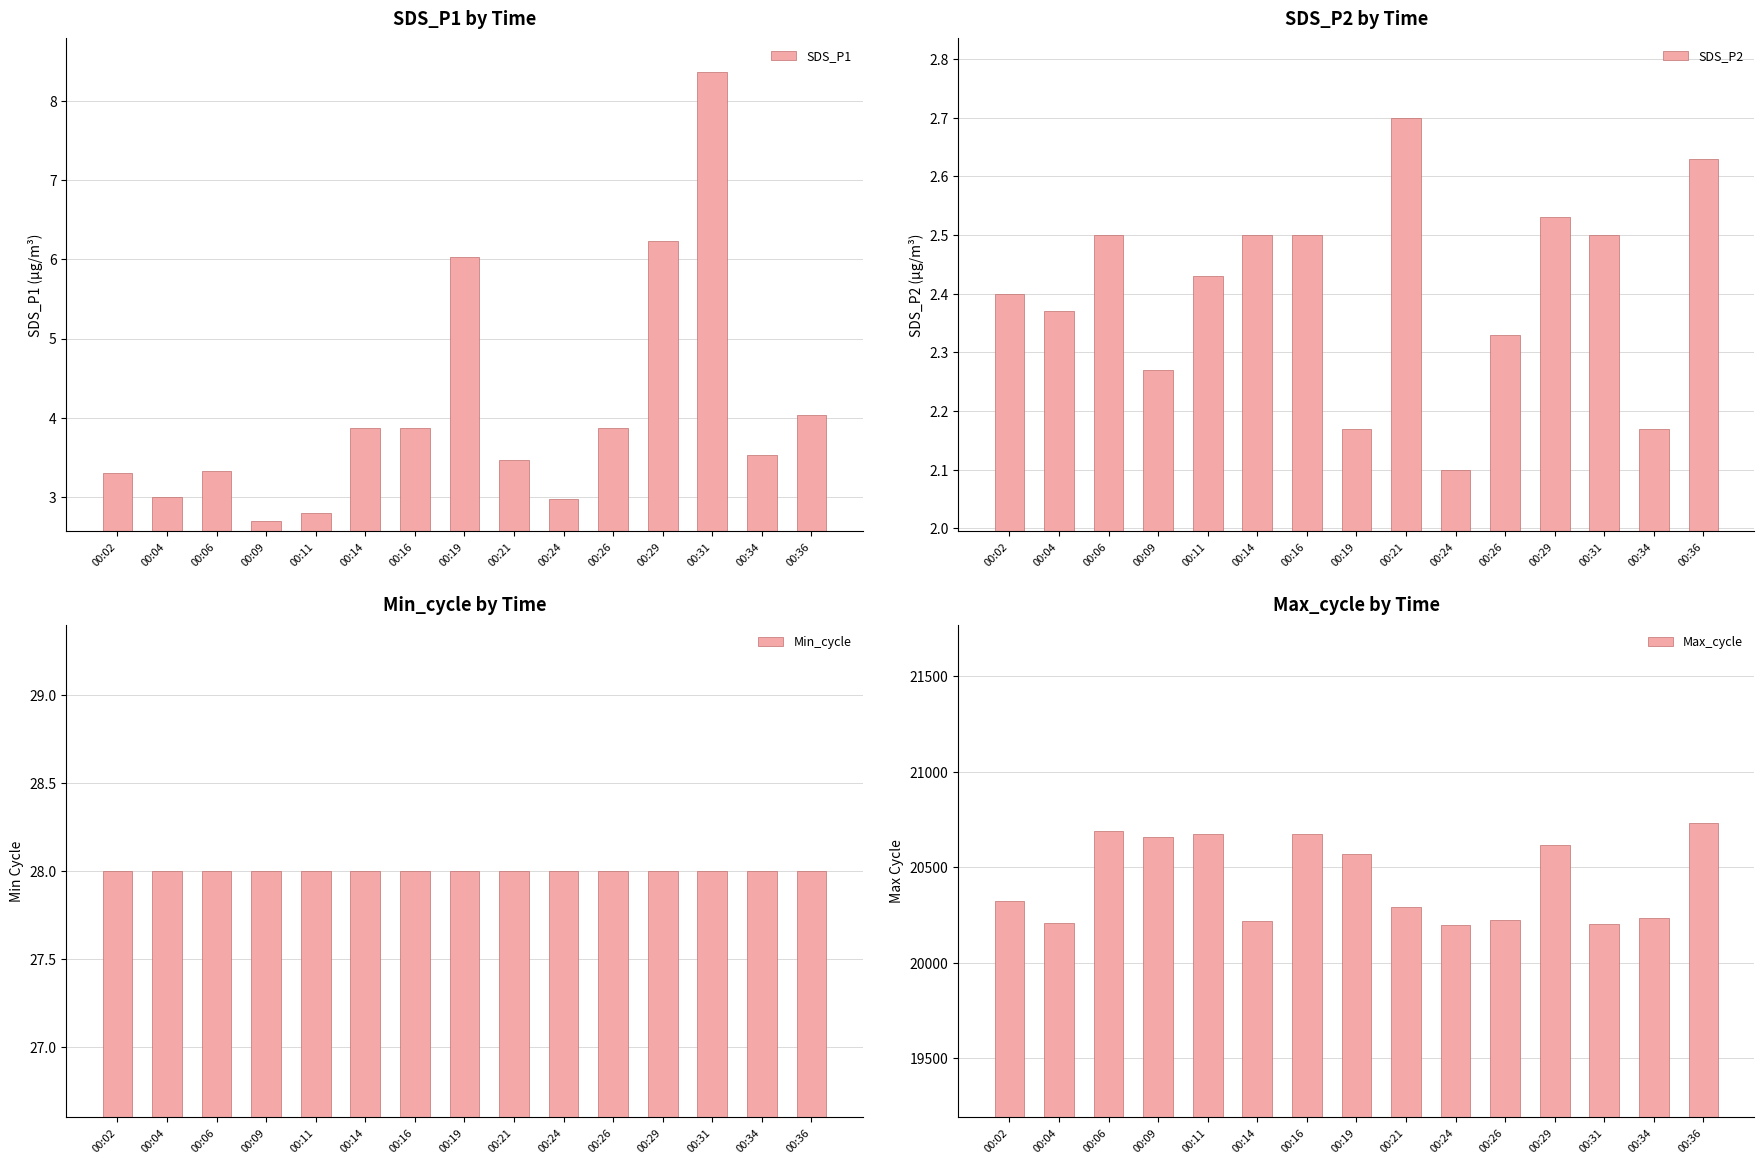

What is the difference between the maximum and minimum values in the SDS_P1 series?

5.7